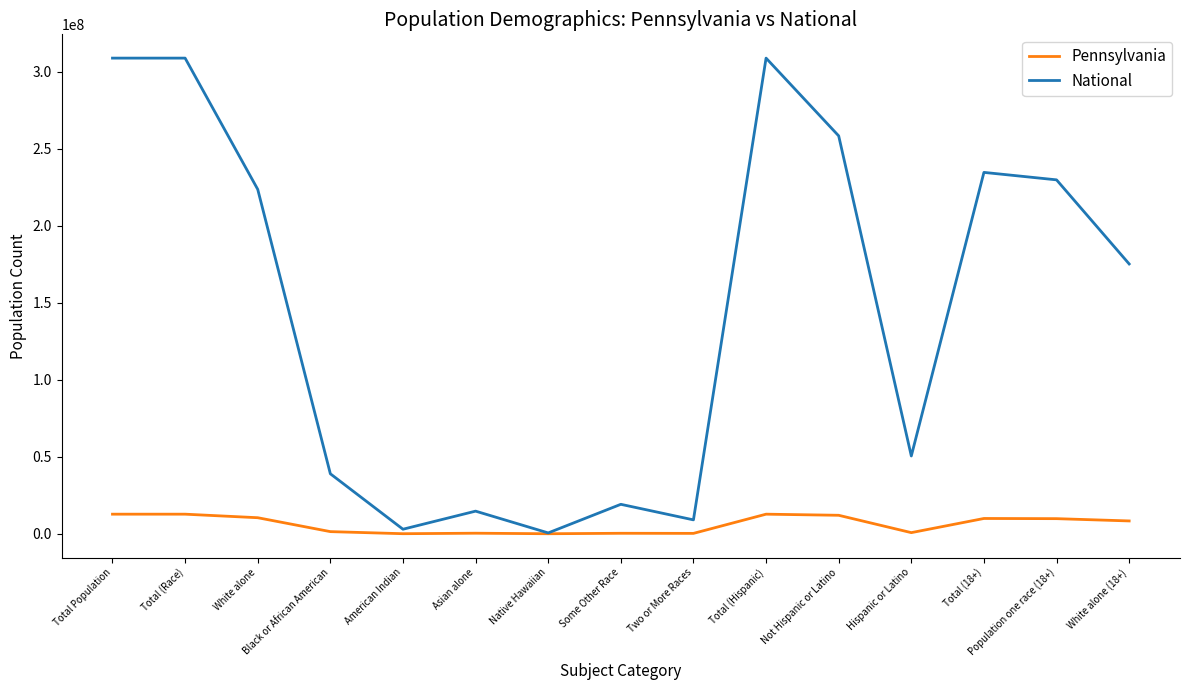

At which label does National first exceed 175134916?

Total Population